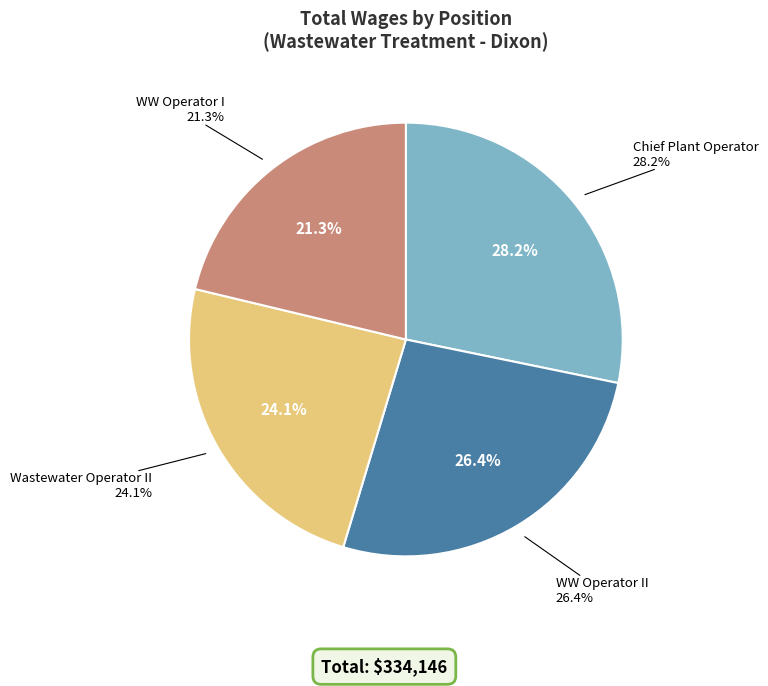

Which category has the biggest portion of the pie?

Chief Plant Operator